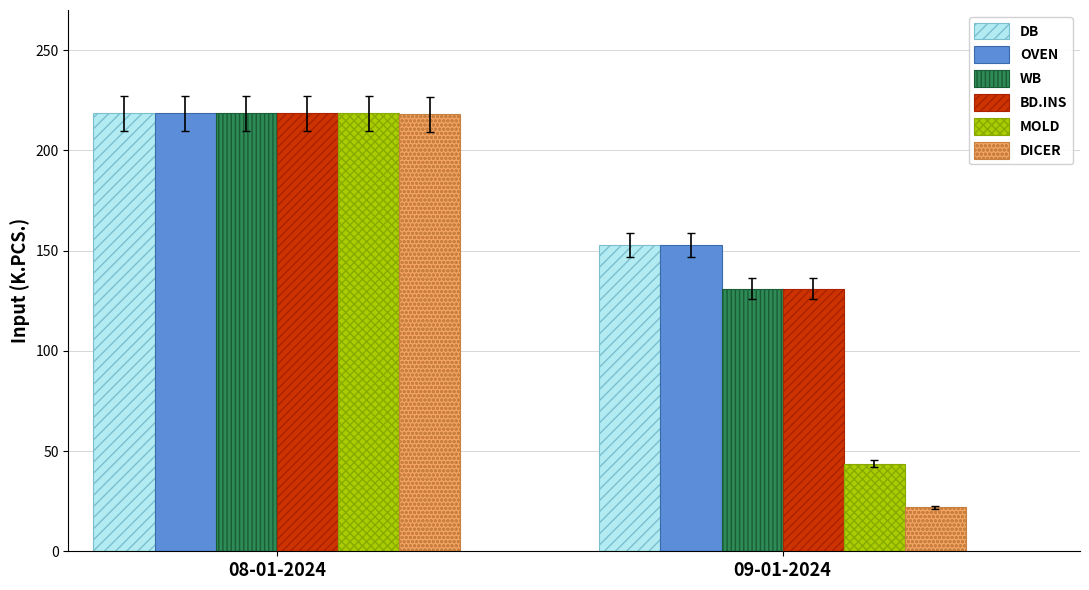

What is the difference between the DICER values at 09-01-2024 and 08-01-2024?

196.2